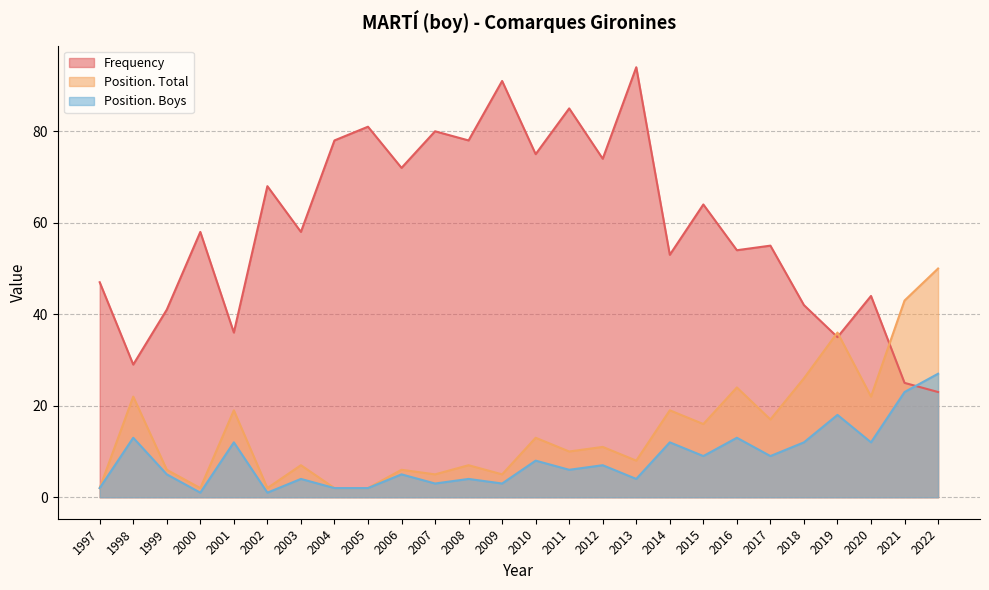

How many data points in Frequency are less than 58?

12